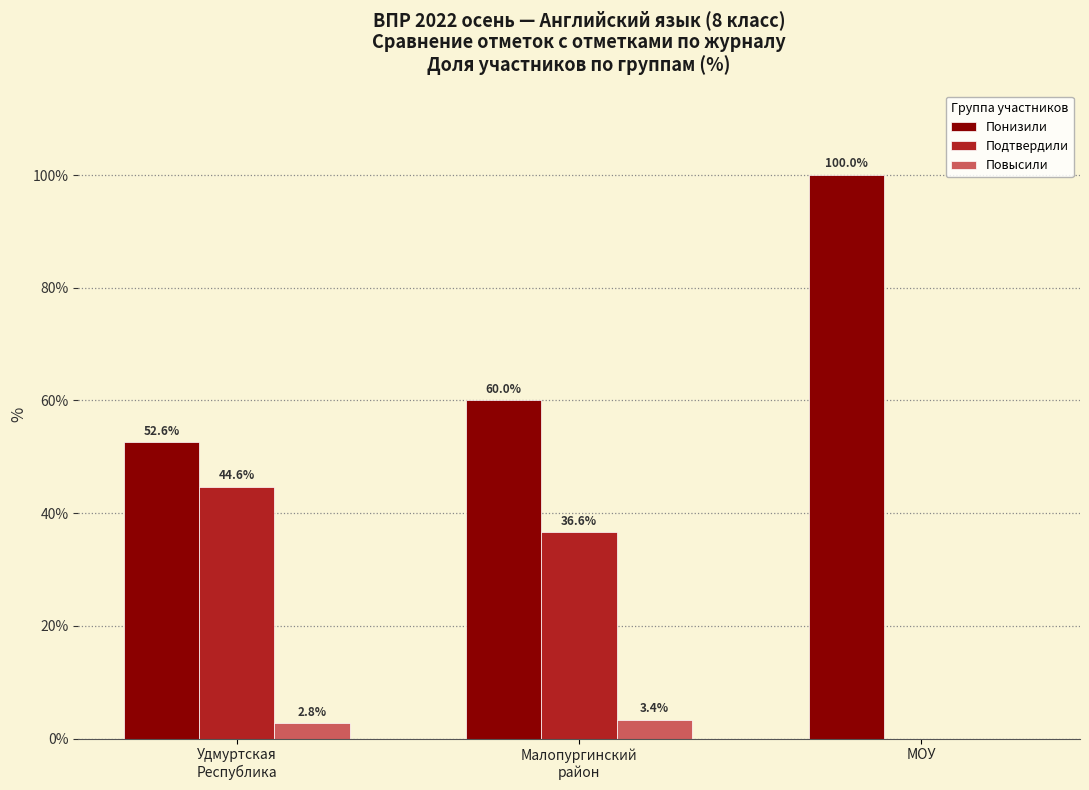

Which series has the largest total across all categories?

Понизили